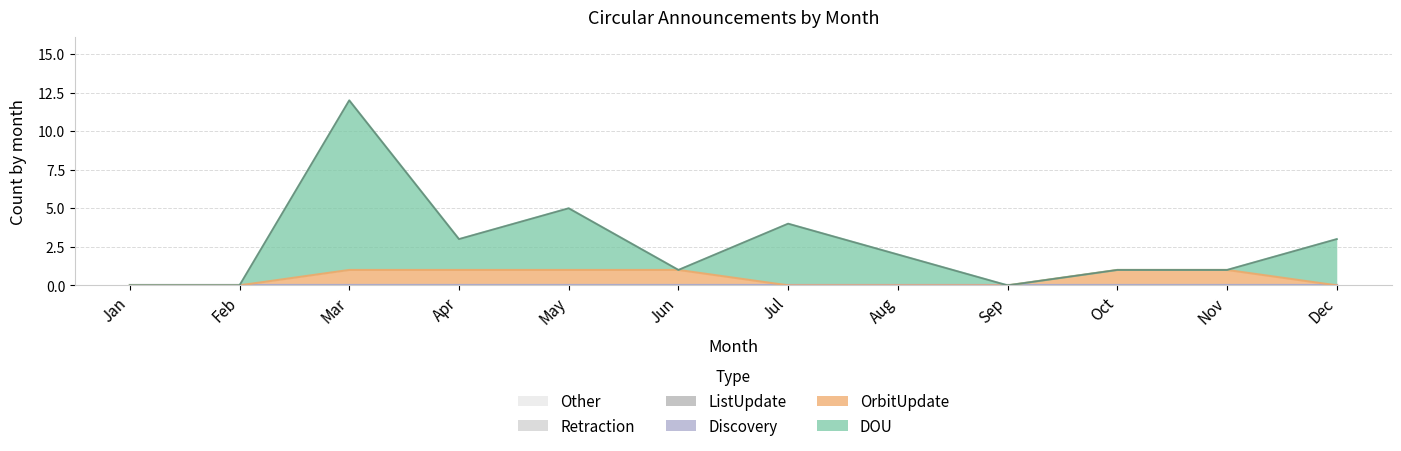

How many lines are shown in the chart?

6